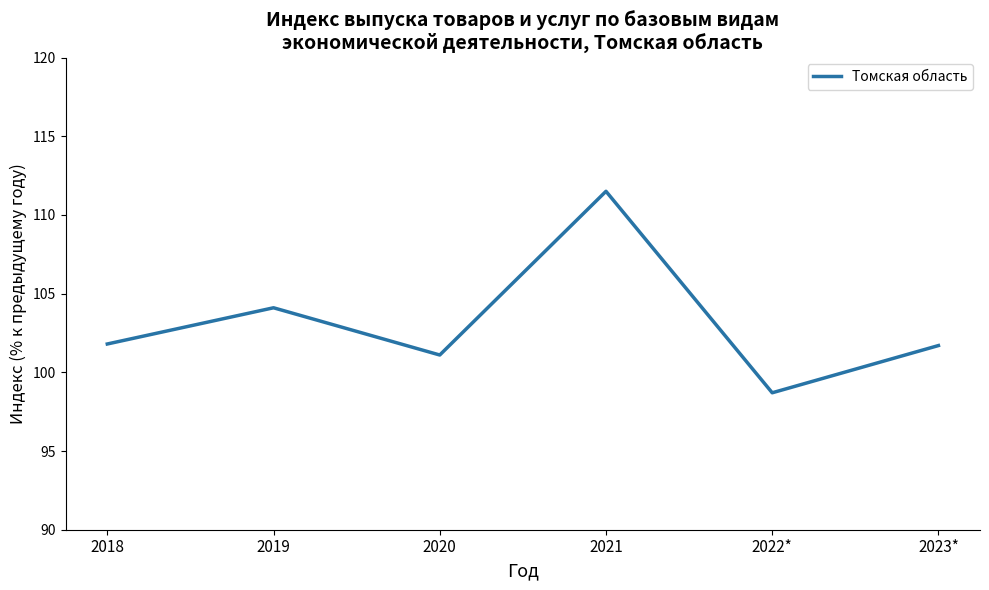

The chart shows a value of 187.5 at 2021. True or false?

False